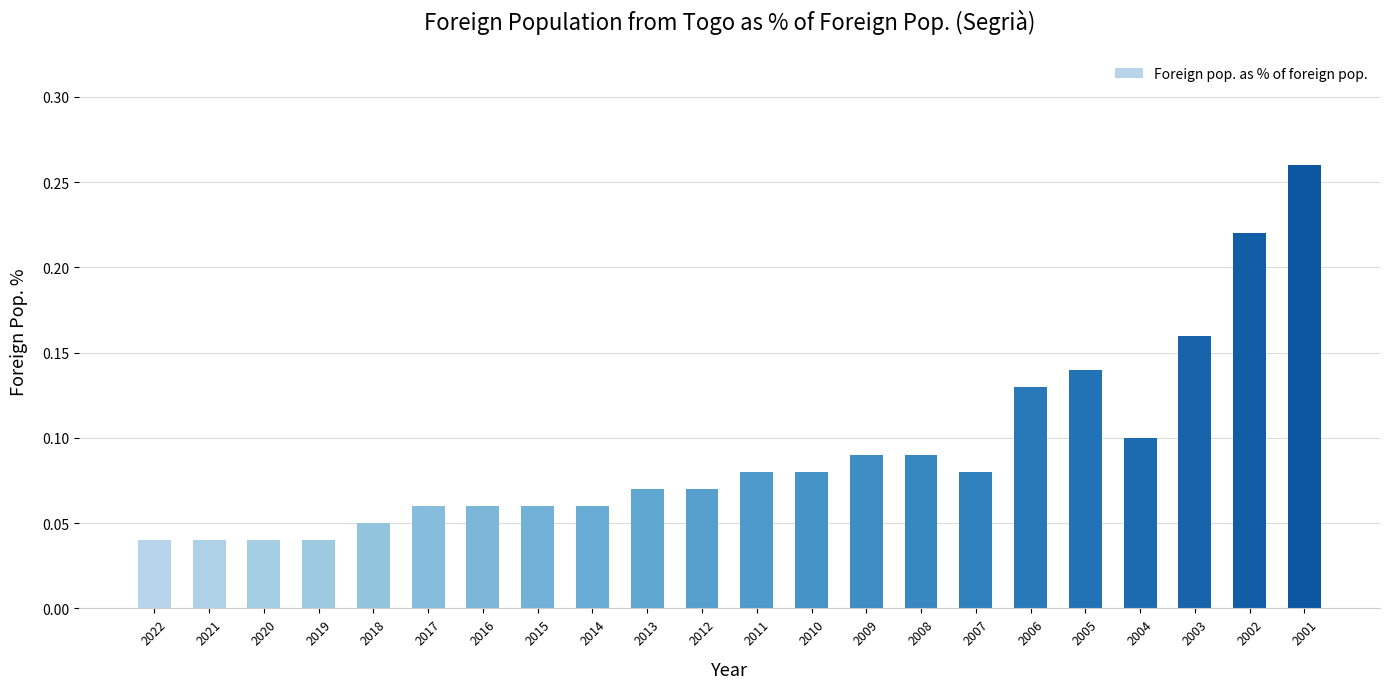

Is it true that the value at 2007 is 0.1?

True